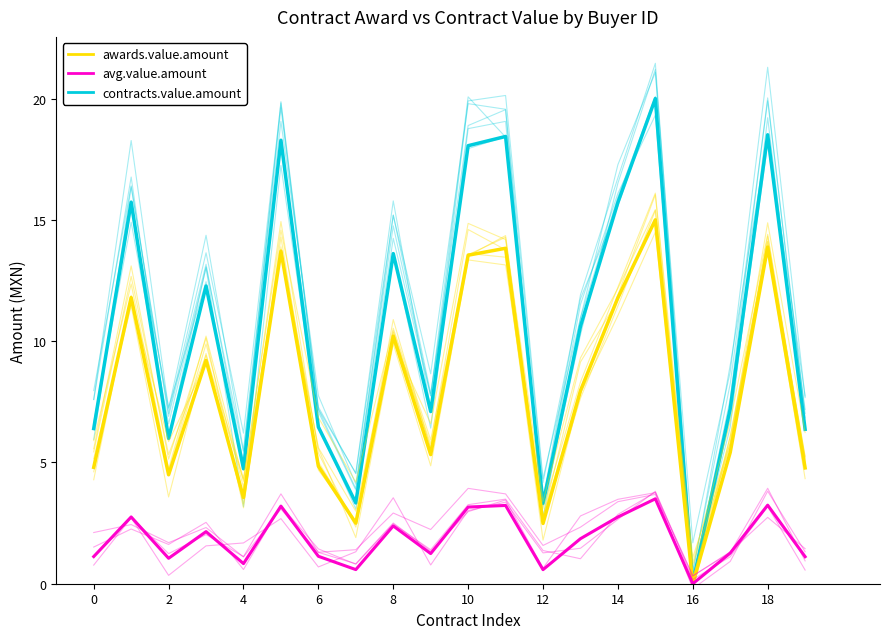

The avg.value.amount series shows 0.6 at 2. True or false?

False